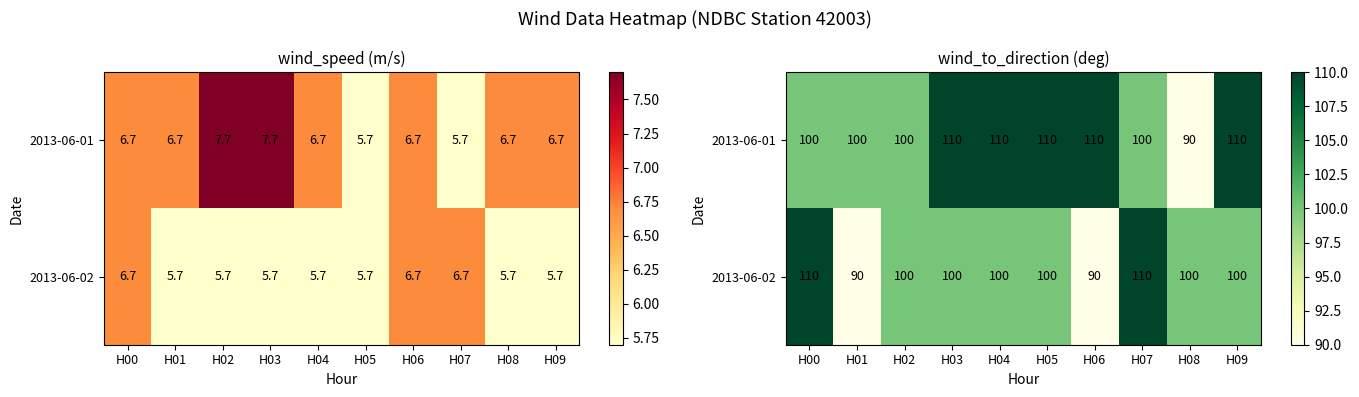

Between H00 and H03, which series saw the biggest shift?

2013-06-01